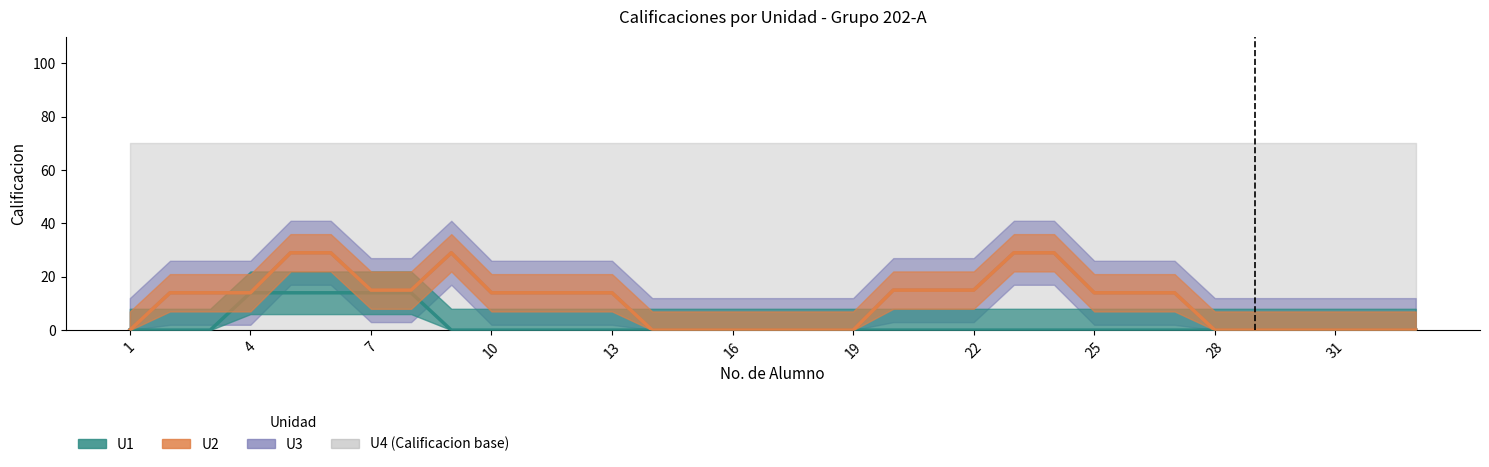

True or false: U4 has more than 1 interior local peaks.

False